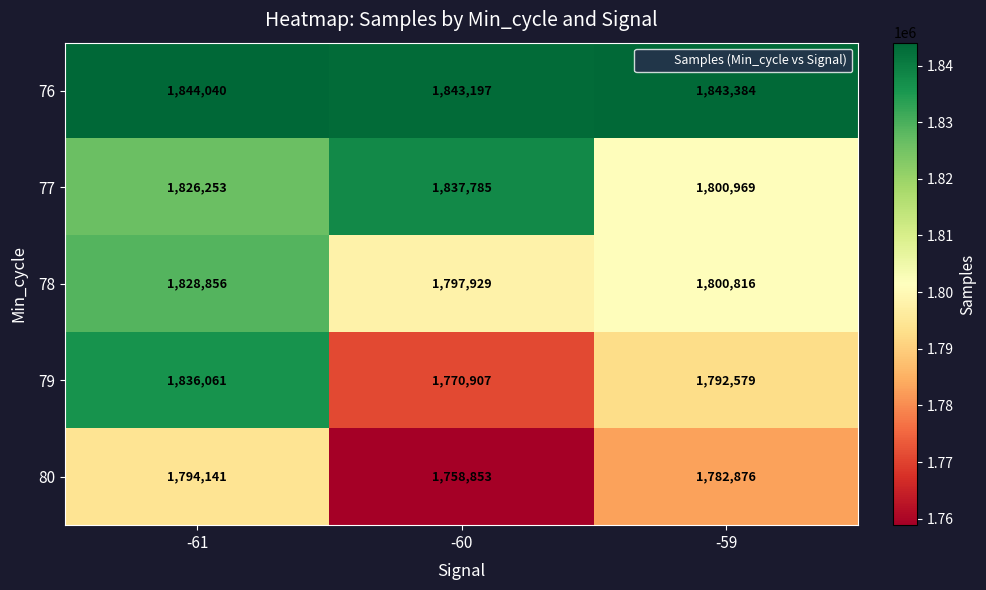

Reading right to left, list all the values displayed in this chart.

76: 1843384	1843197	1844040
77: 1800969	1837785	1826253
78: 1800816	1797929	1828856
79: 1792579	1770907	1836061
80: 1782876	1758853	1794141